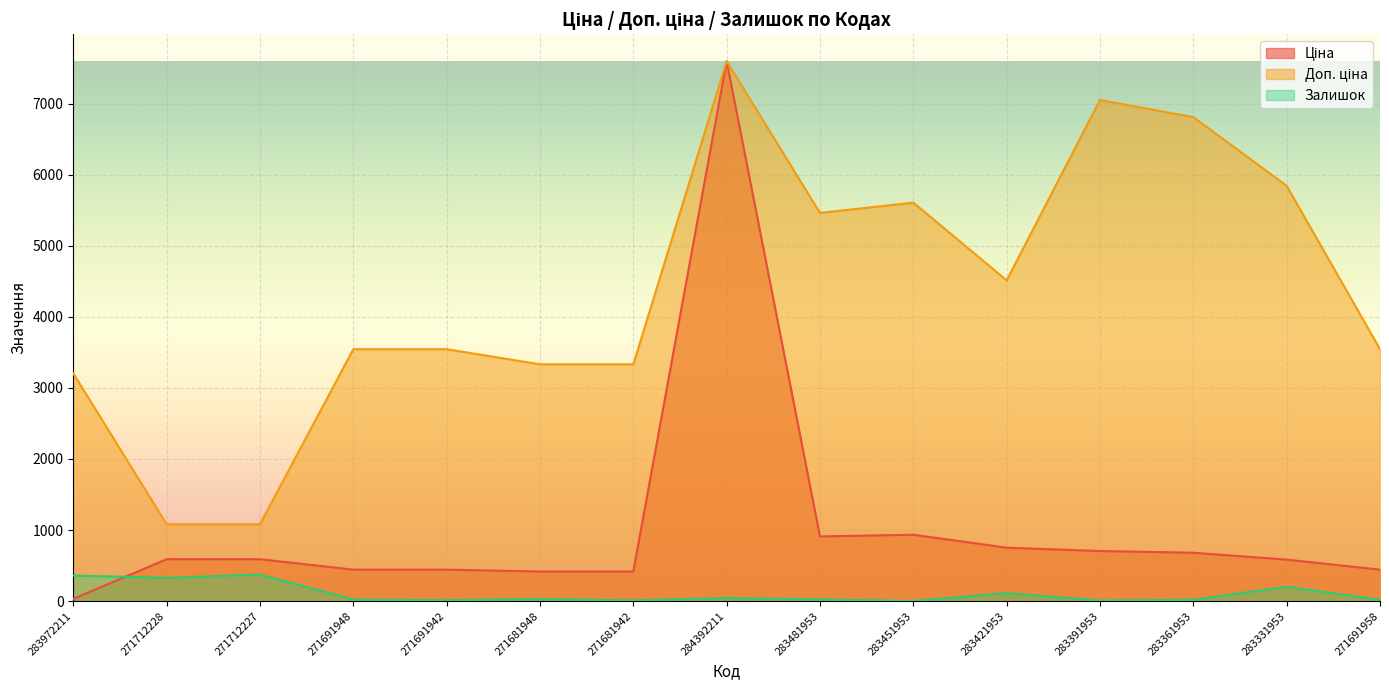

True or false: Доп. ціна has more than 0 interior local peaks.

True